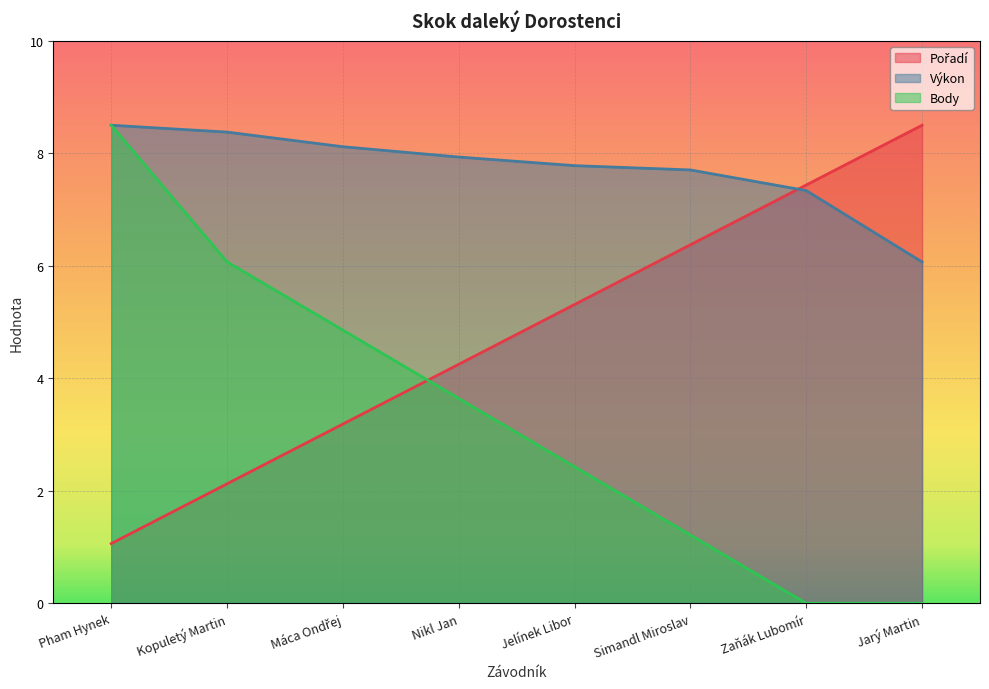

At which category is the sum across all series the highest?

Pham Hynek